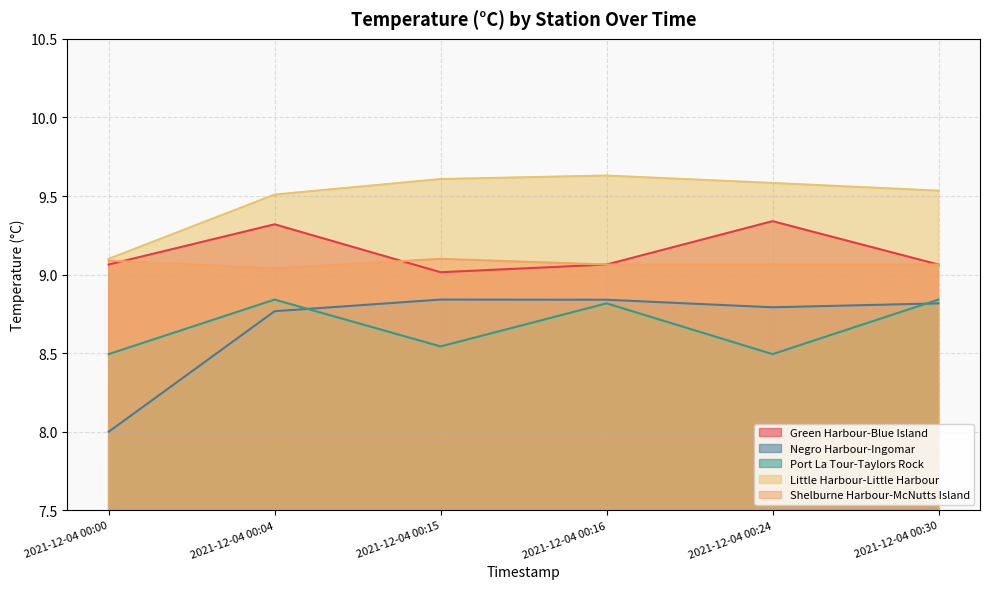

Which series has the largest total across all categories?

Little Harbour-Little Harbour